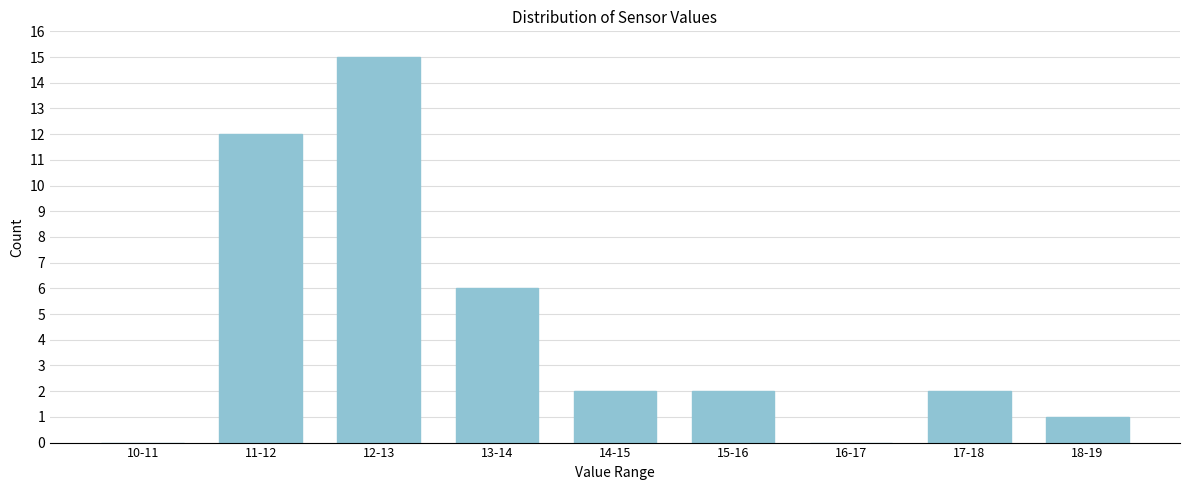

Reading right to left, what are all the values shown in this chart?

18-19=1	17-18=2	16-17=0	15-16=2	14-15=2	13-14=6	12-13=15	11-12=12	10-11=0